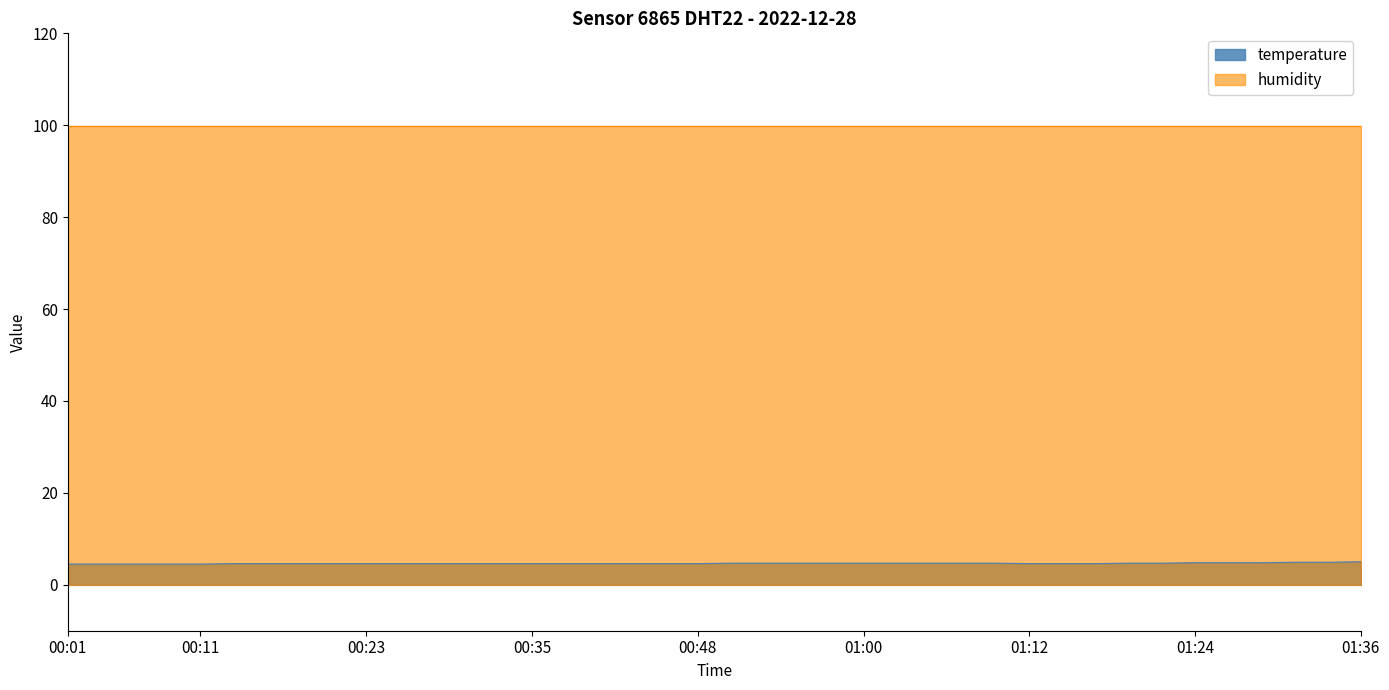

Rank the categories by value from highest to lowest.

01:36, 01:31, 01:34, 01:24, 01:27, 01:29, 00:50, 00:53, 00:55, 00:57, 01:00, 01:02, 01:05, 01:07, 01:10, 01:19, 01:22, 00:13, 00:16, 00:18, 00:21, 00:23, 00:26, 00:28, 00:31, 00:33, 00:35, 00:38, 00:40, 00:43, 00:45, 00:48, 01:12, 01:14, 01:17, 00:01, 00:04, 00:06, 00:08, 00:11